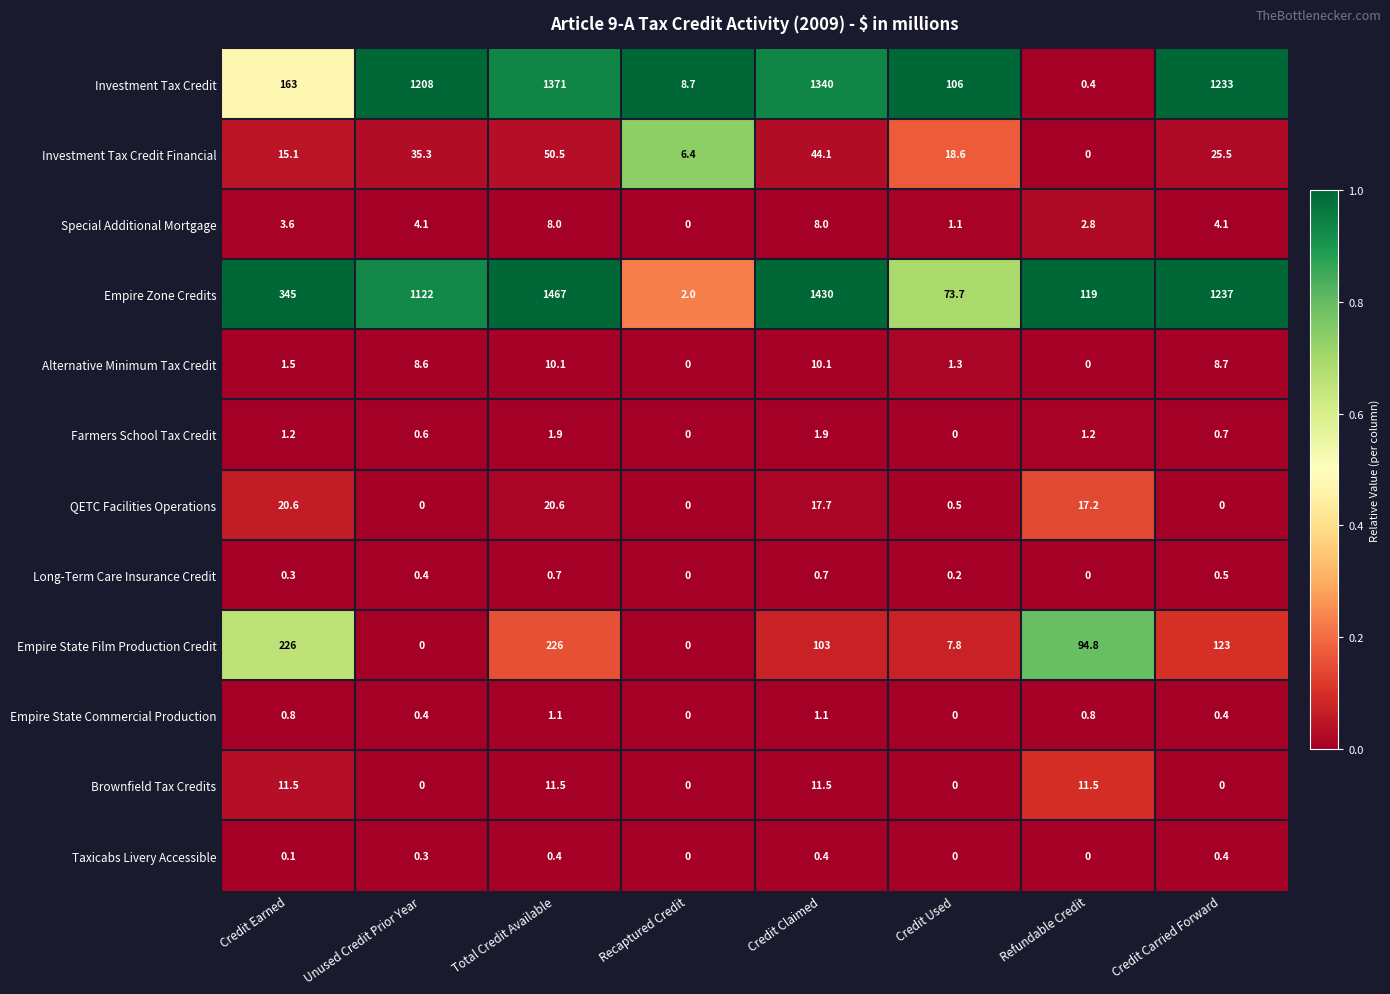

What is the minimum value for Investment Tax Credit?

0.4